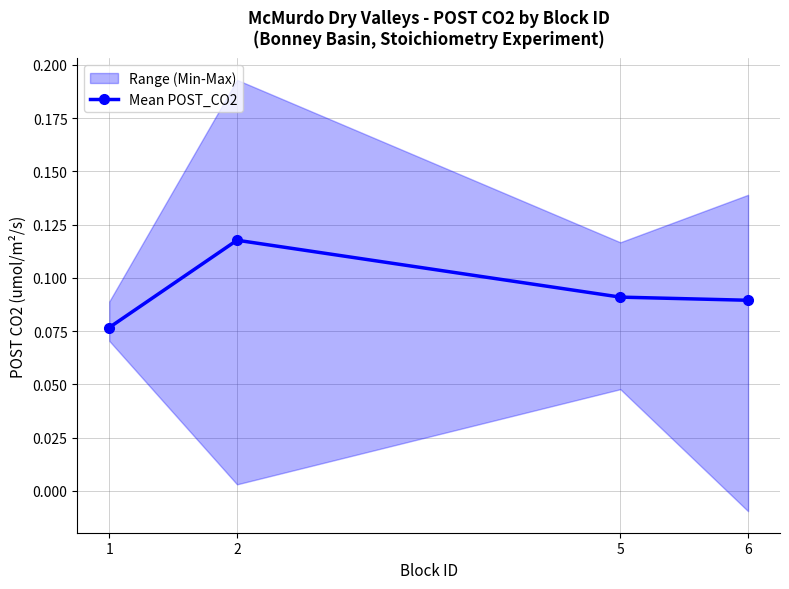

Where is the data nearest to the value 0?

1